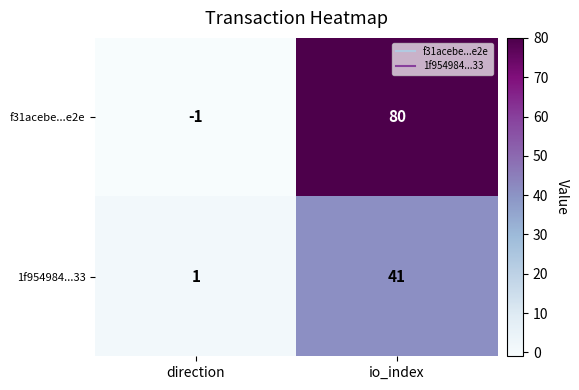

What is the total value across all series at io_index?

121